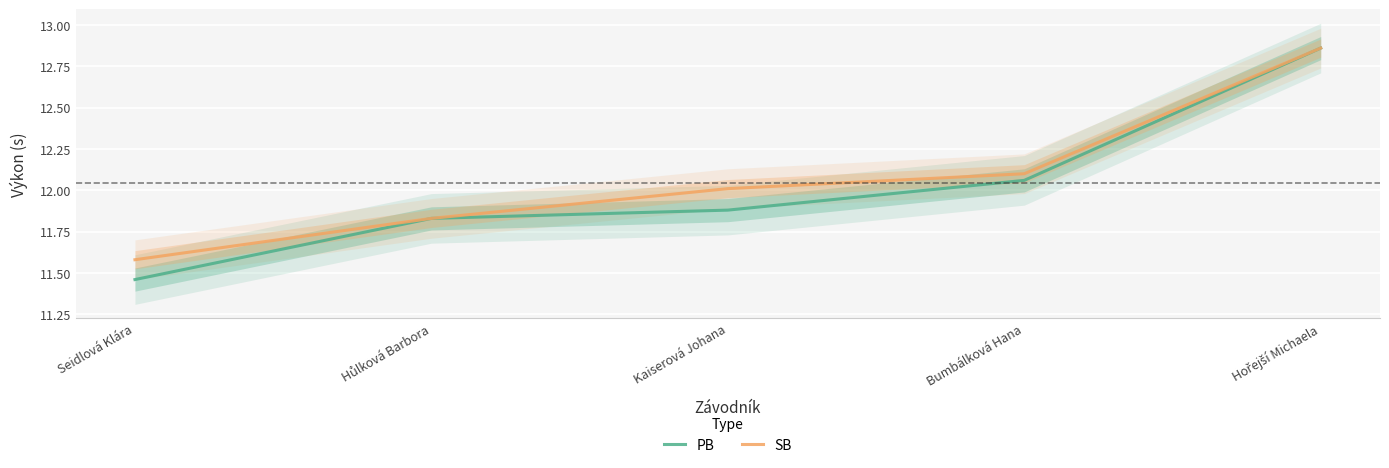

Which series has the largest range (max minus min)?

PB